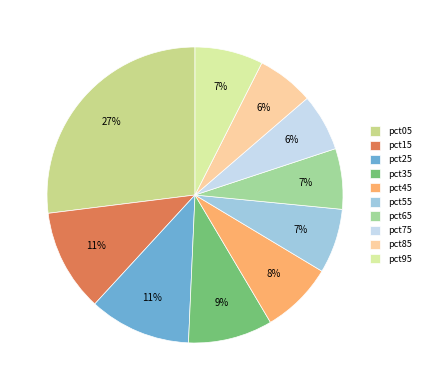

True or false: pct75 accounts for 16% of the total.

False